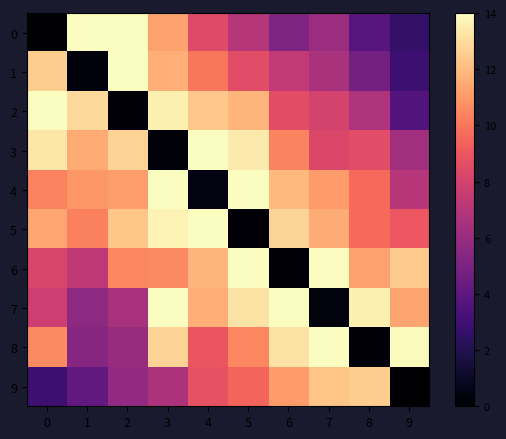

What is the total value across all series at 3?

110.1